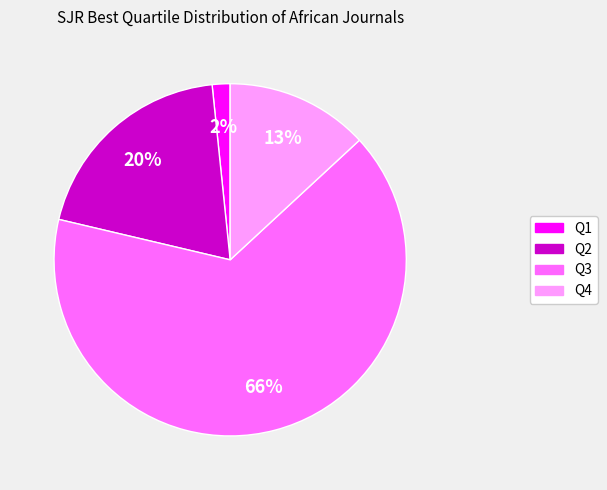

Count the number of slices in the pie.

4